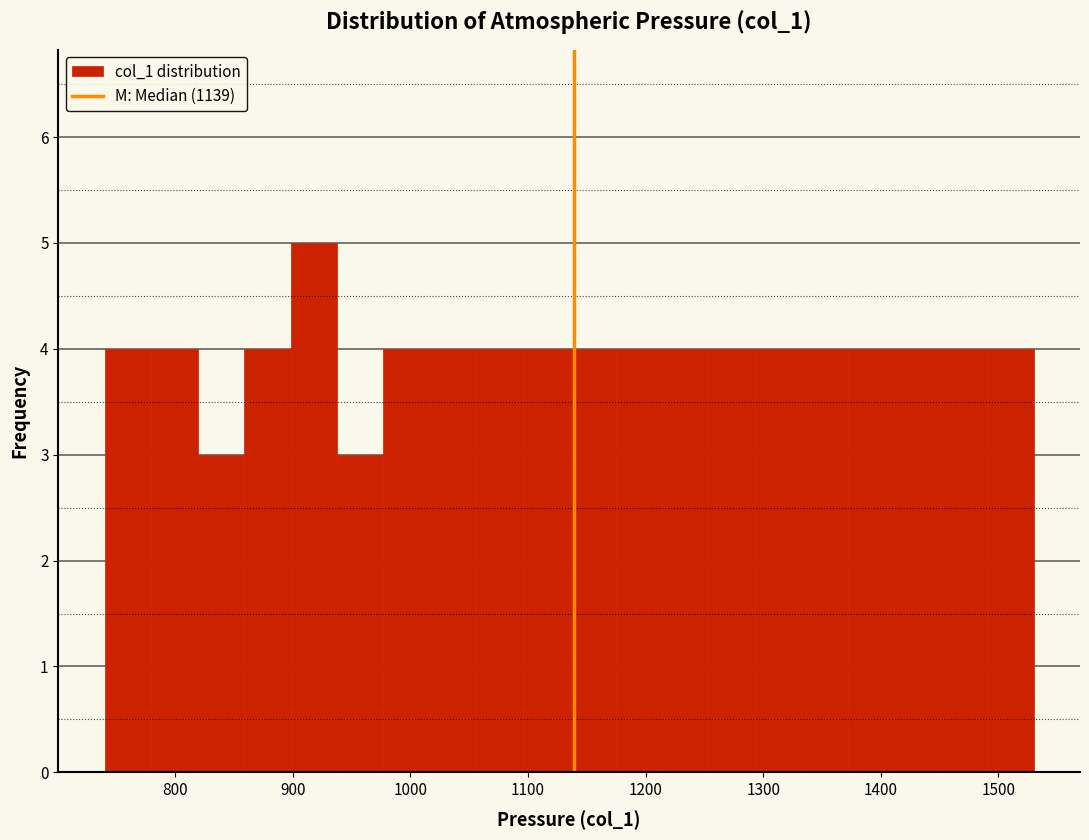

Around what value on the x-axis is the tallest bar? Give the approximate position of its centre, as read against the axis.

920